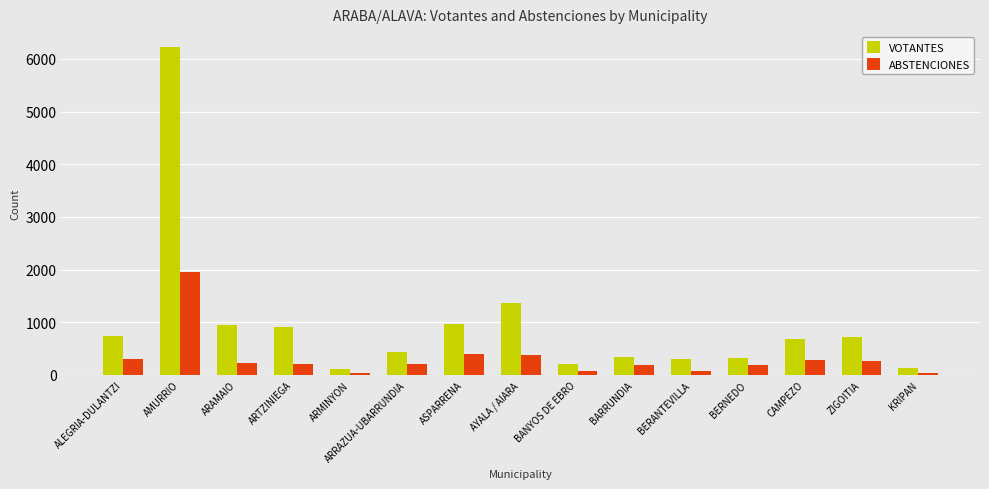

What is the minimum value shown in the chart?

30